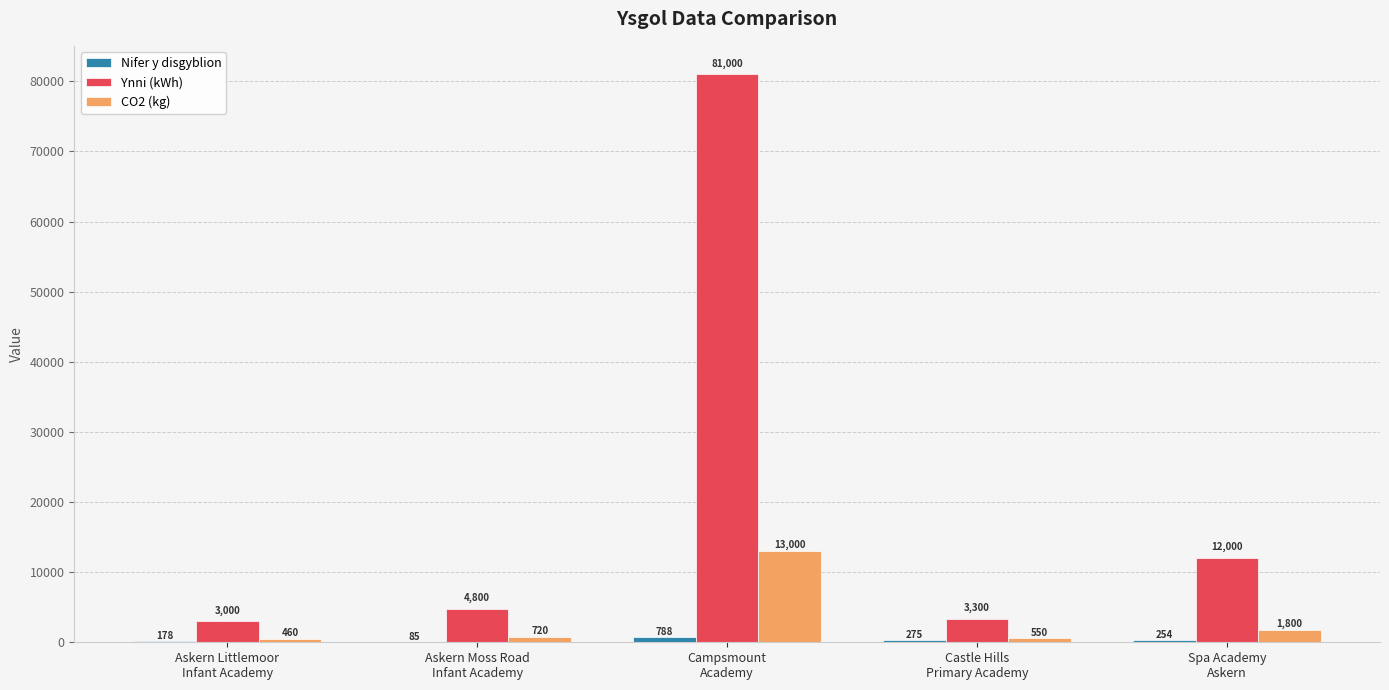

What is the sum of all Ynni (kWh) values?

104100